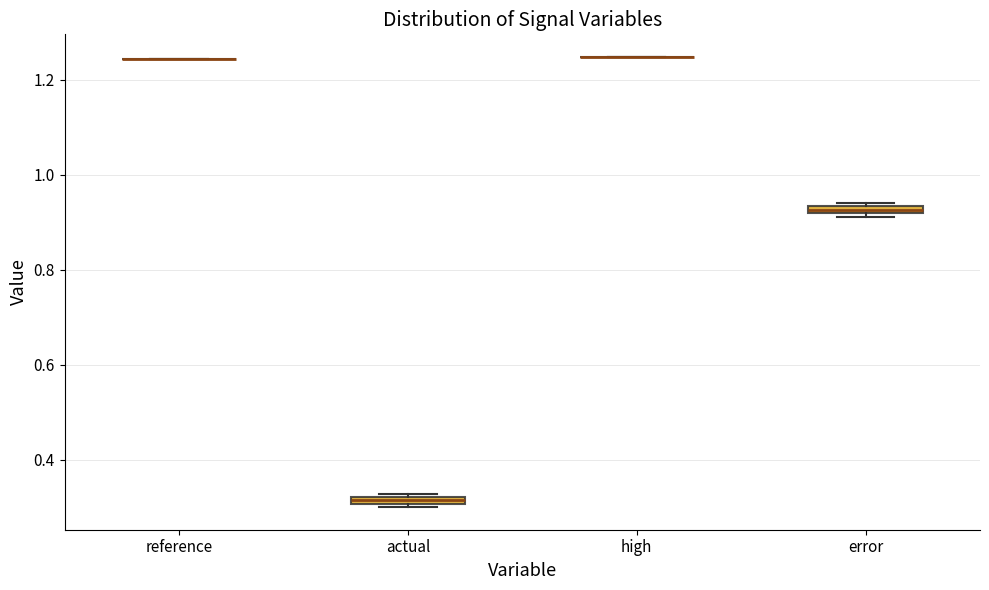

Where is the upper edge of the box for error on the y-axis? The values are not printed on the chart, so give them approximately, as read against the axis.

0.94